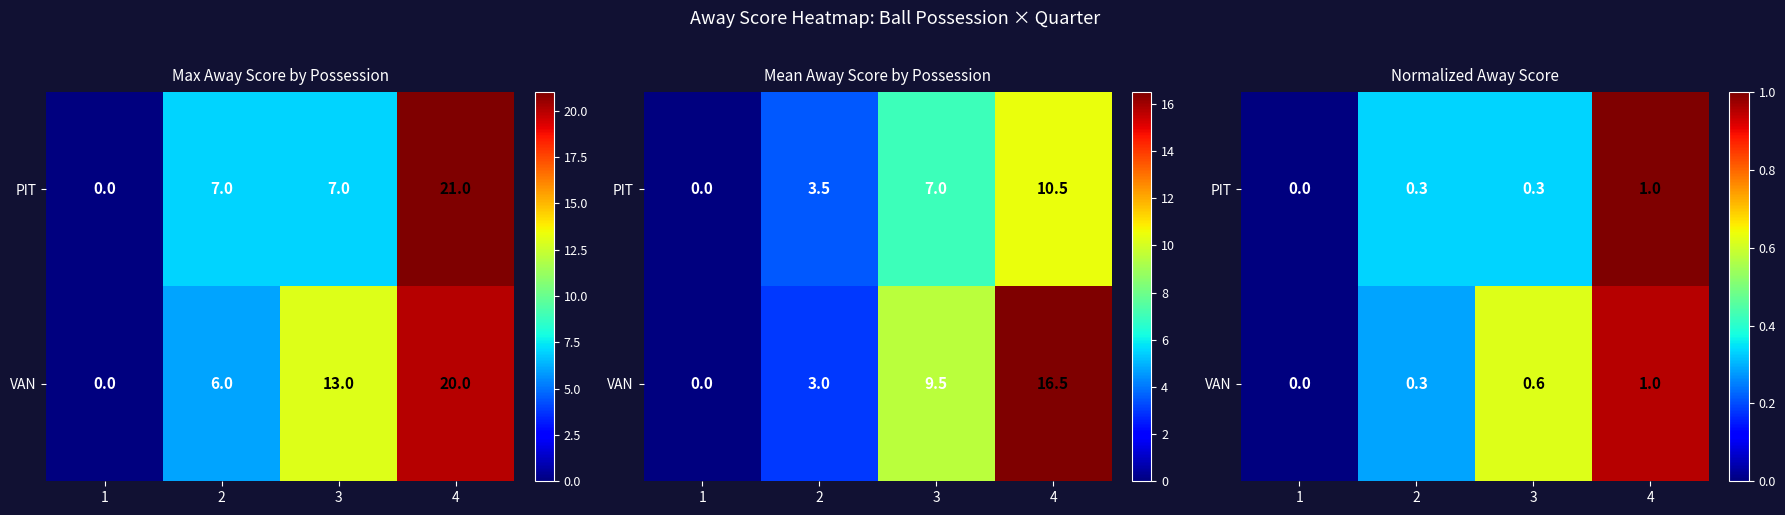

Which has a higher value, 1 or 4?

4